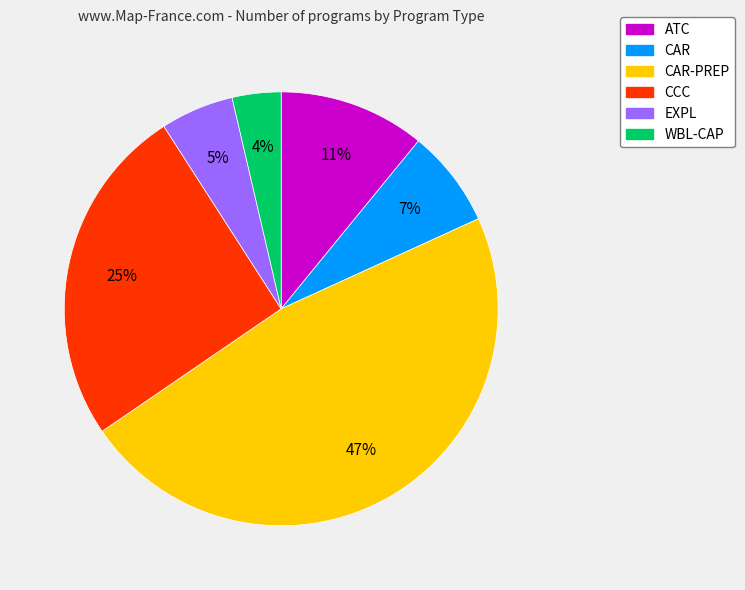

Is there a majority slice in this chart?

No